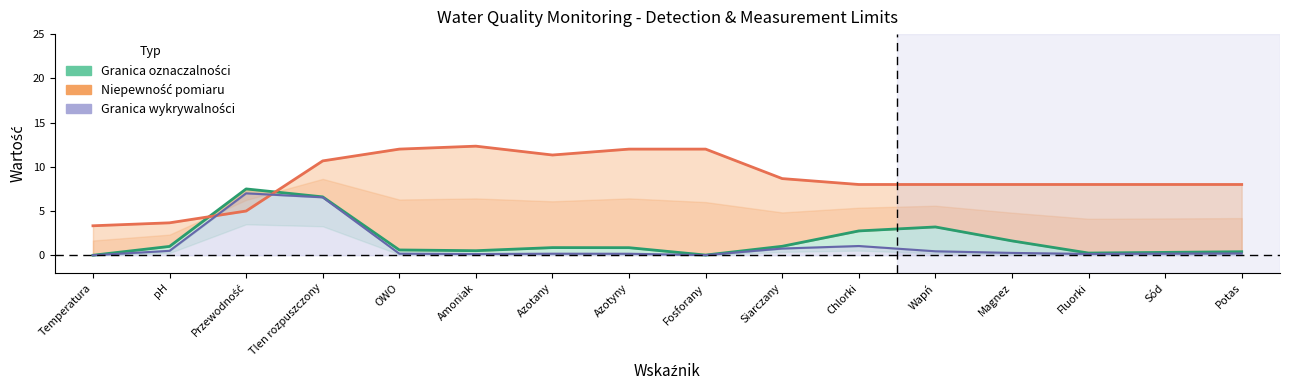

What is the spread (max minus min) of values at Chlorki?

7.0